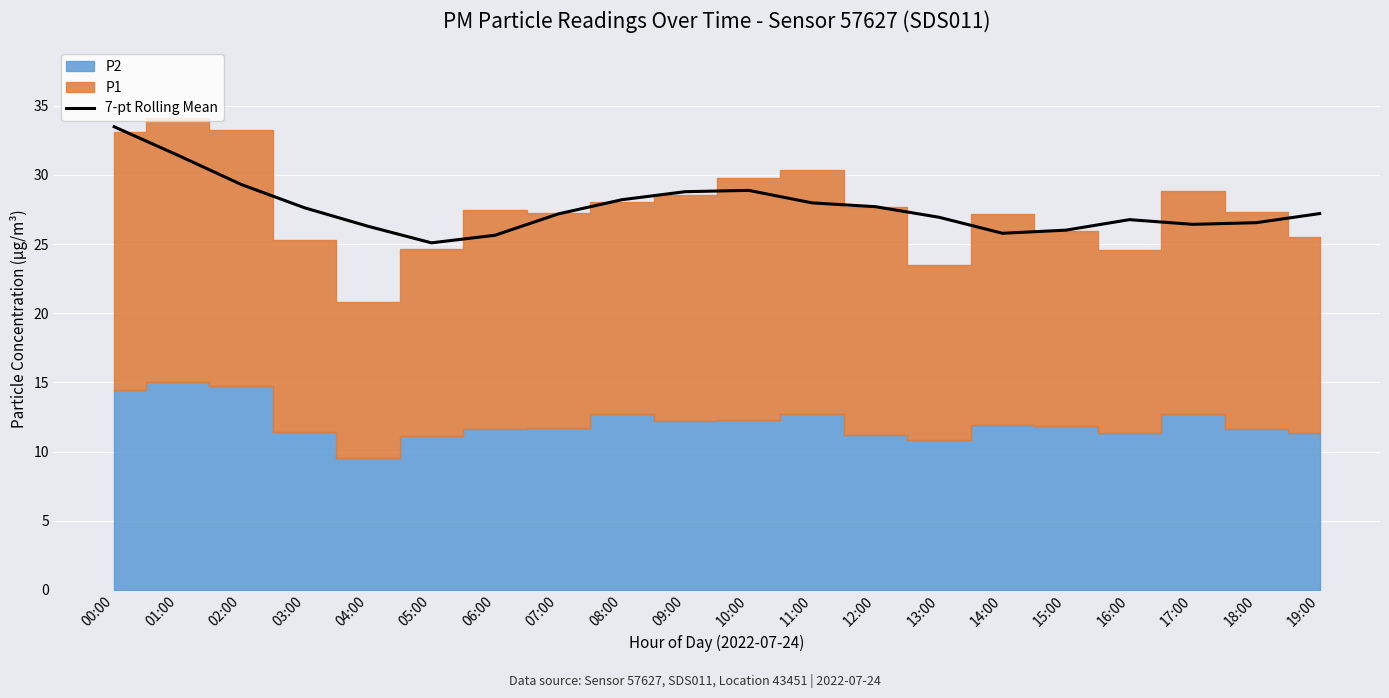

Between 08:00 and 13:00, which is larger?

08:00